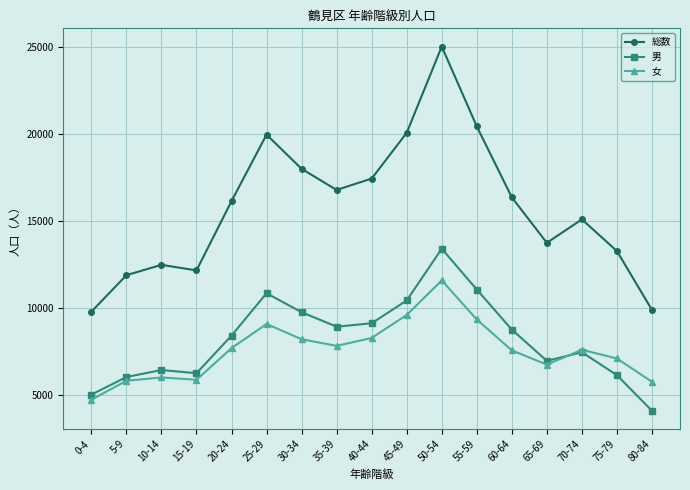

True or false: 女 has a value of 9353 at 75-79.

False